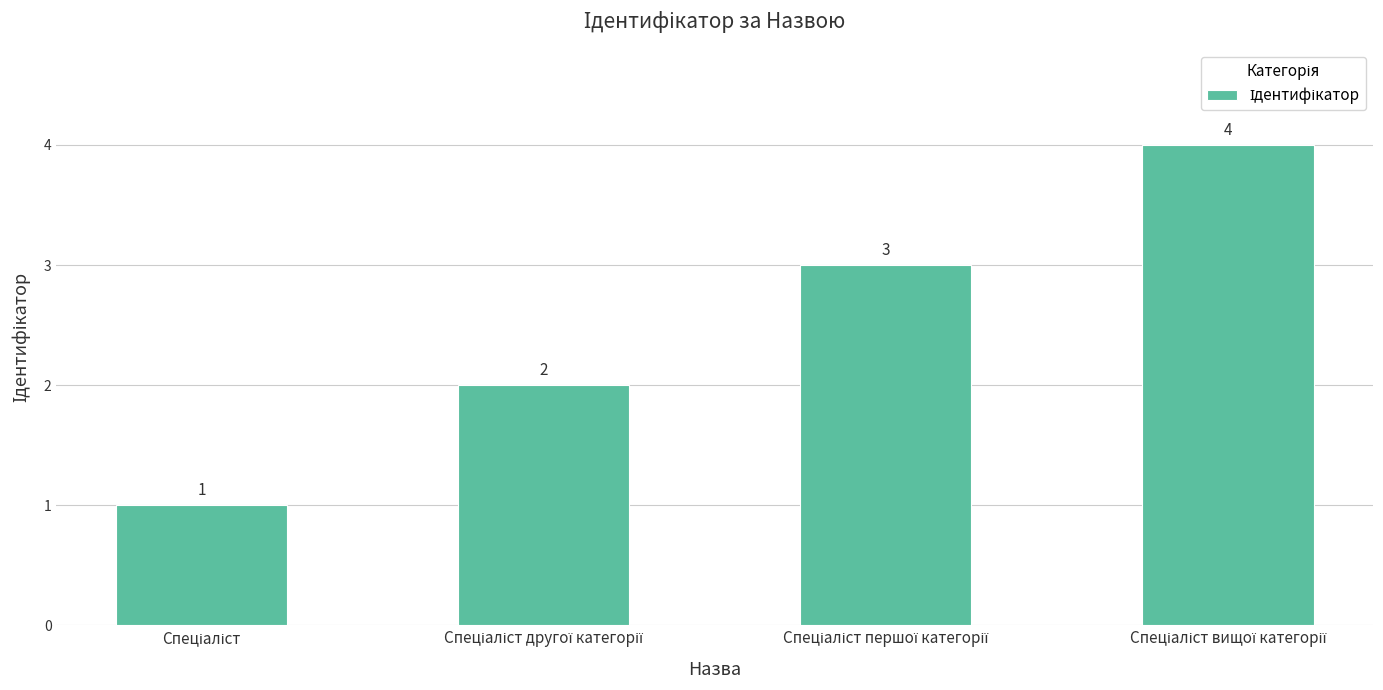

What is the maximum value shown in the chart?

4